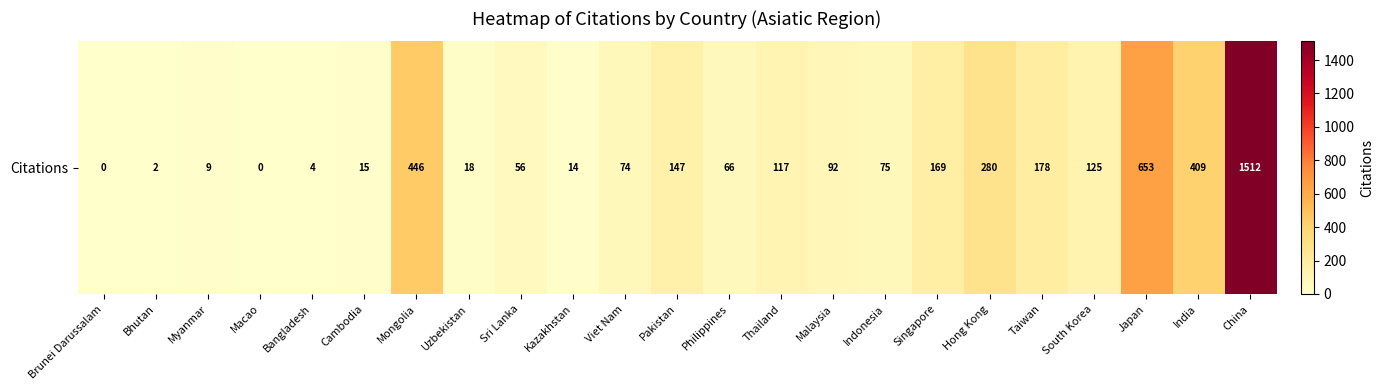

Which category has the lowest value across all series?

Brunei Darussalam